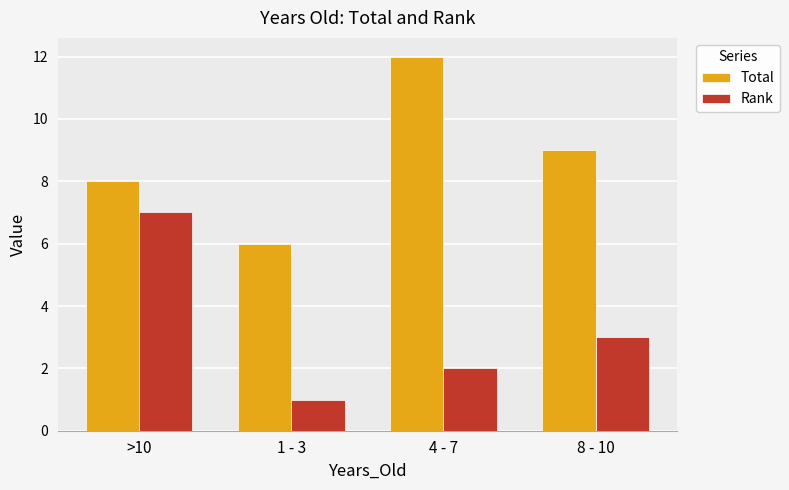

Rank the series by their average value, from highest to lowest.

Total, Rank